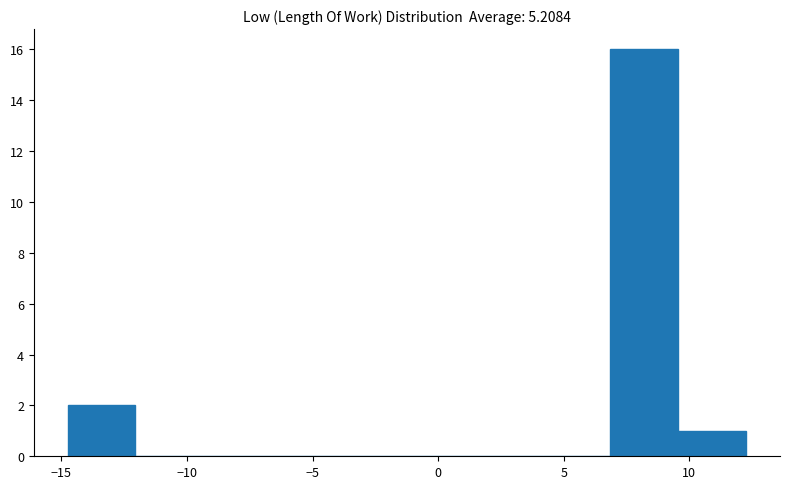

Reading left to right, transcribe this chart: for each bar, give the range it covers on the x-axis and its height. Neither the bar edges nor the heights are printed on the chart, so give them approximately, as read against the axes.

-14.5 to -12.0: 2
-12.0 to -9.5: 0
-9.5 to -6.5: 0
-6.5 to -4.0: 0
-4.0 to -1.0: 0
-1.0 to 1.5: 0
1.5 to 4.0: 0
4.0 to 7.0: 0
7.0 to 9.5: 16
9.5 to 12.5: 1